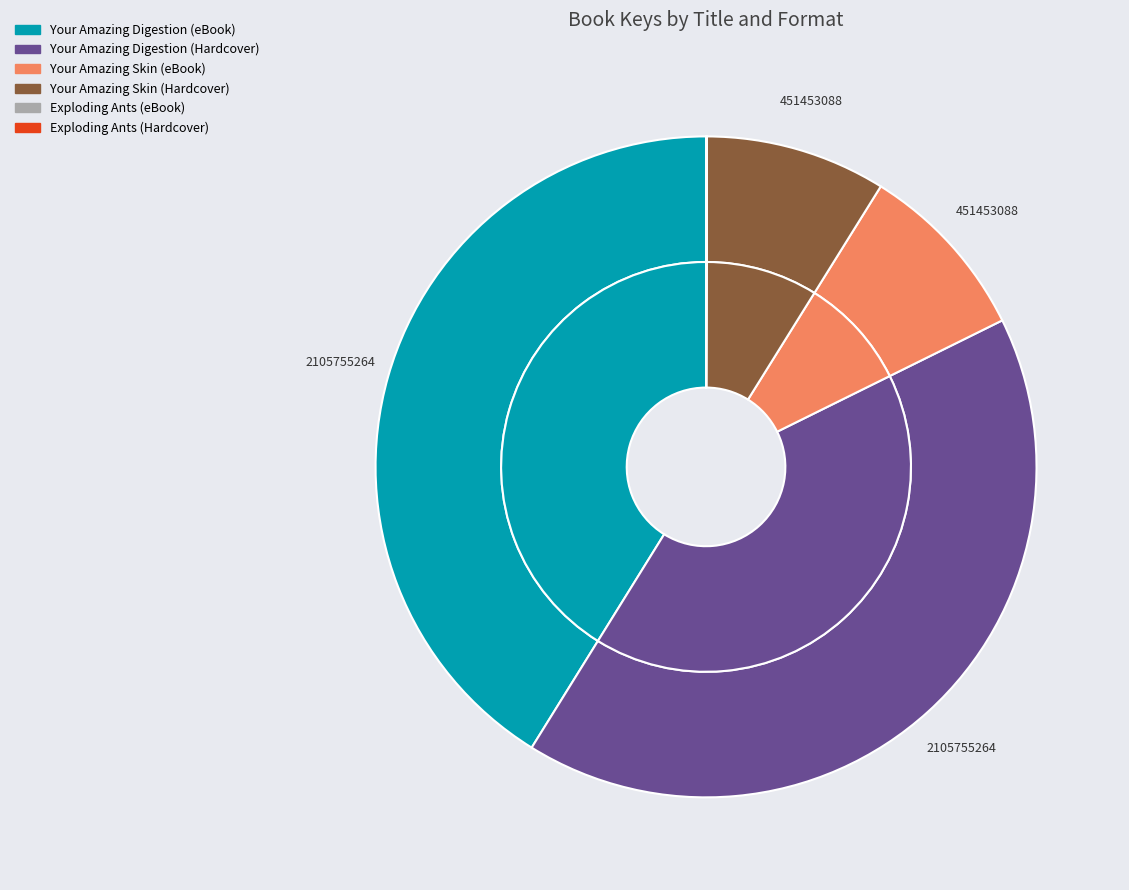

The Your Amazing Skin (eBook) slice represents 17% of the pie. True or false?

False